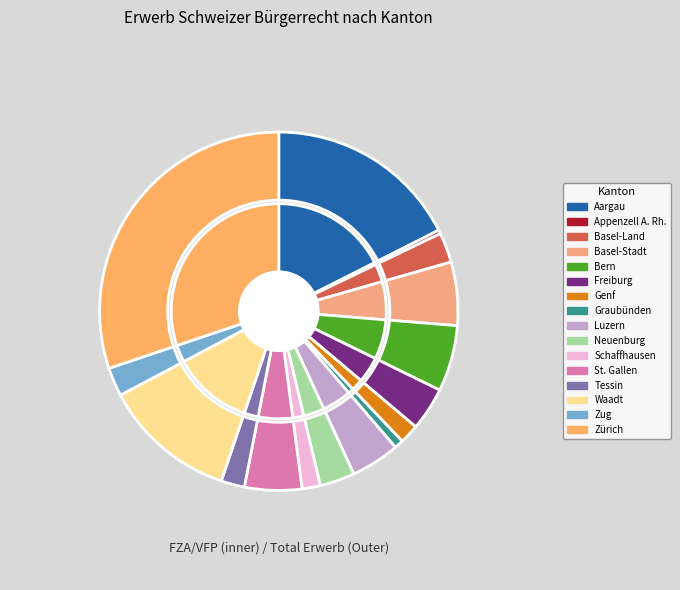

To the nearest percent, what percentage of the pie is Bern?

6%